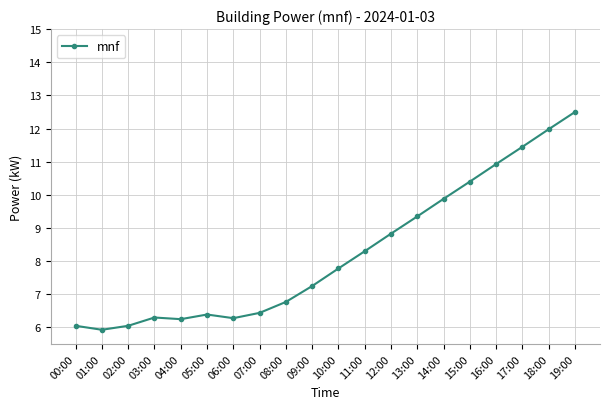

What value does the data have at 11:00?

8.3